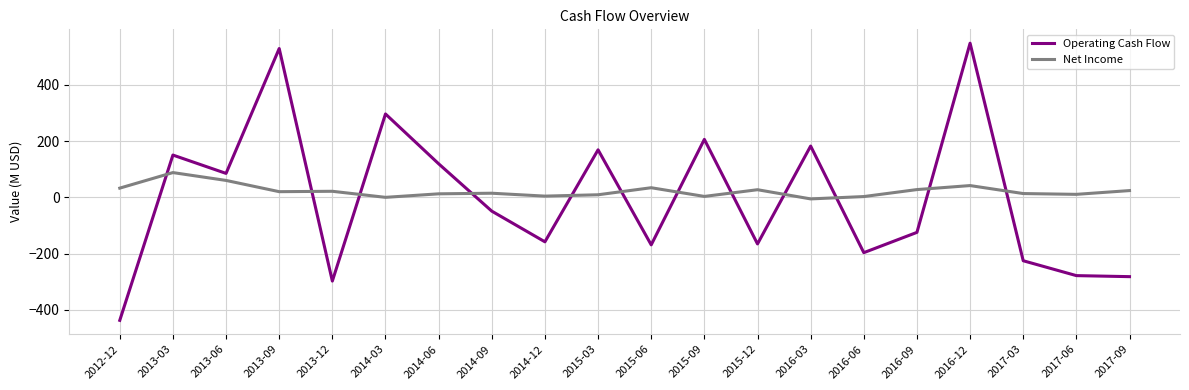

True or false: Operating Cash Flow has more than 0 interior local peaks.

True